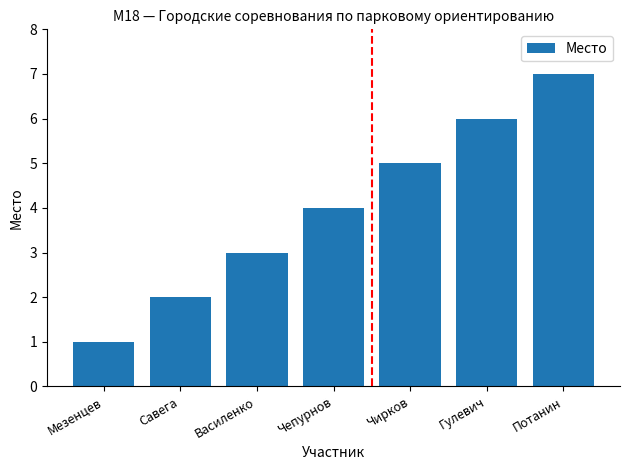

How many values are between 2 and 6?

5